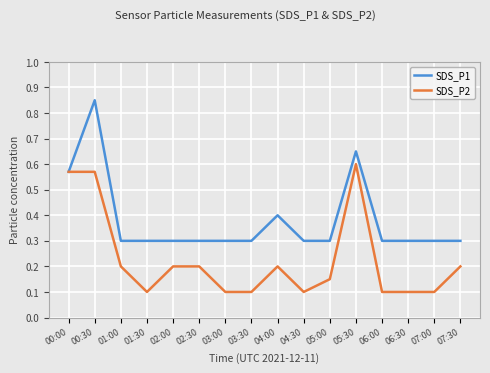

Rank the series by their average value, from highest to lowest.

SDS_P1, SDS_P2